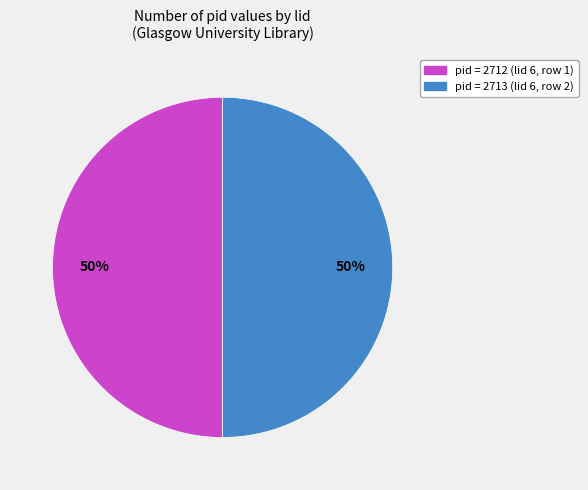

To the nearest percent, what is the average slice percentage?

50%